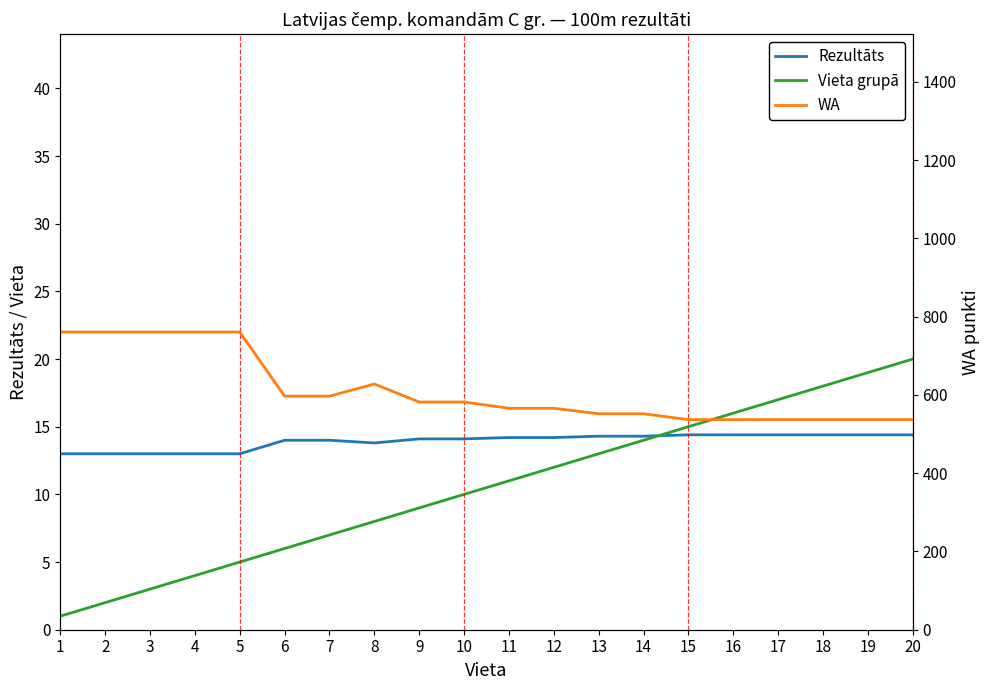

How many categories are shown in the chart?

20